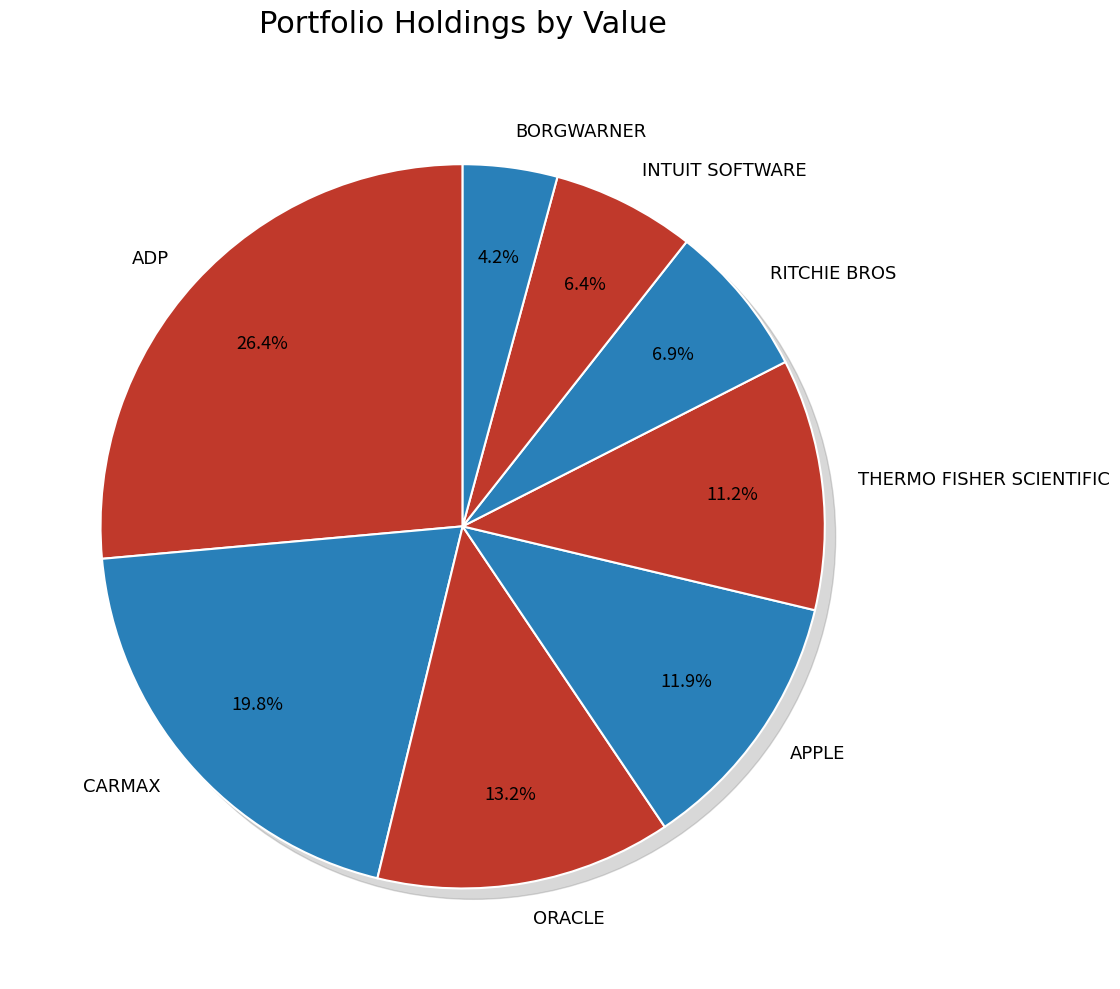

Rank the categories by value from lowest to highest.

BORGWARNER, INTUIT SOFTWARE, RITCHIE BROS, THERMO FISHER SCIENTIFIC, APPLE, ORACLE, CARMAX, ADP